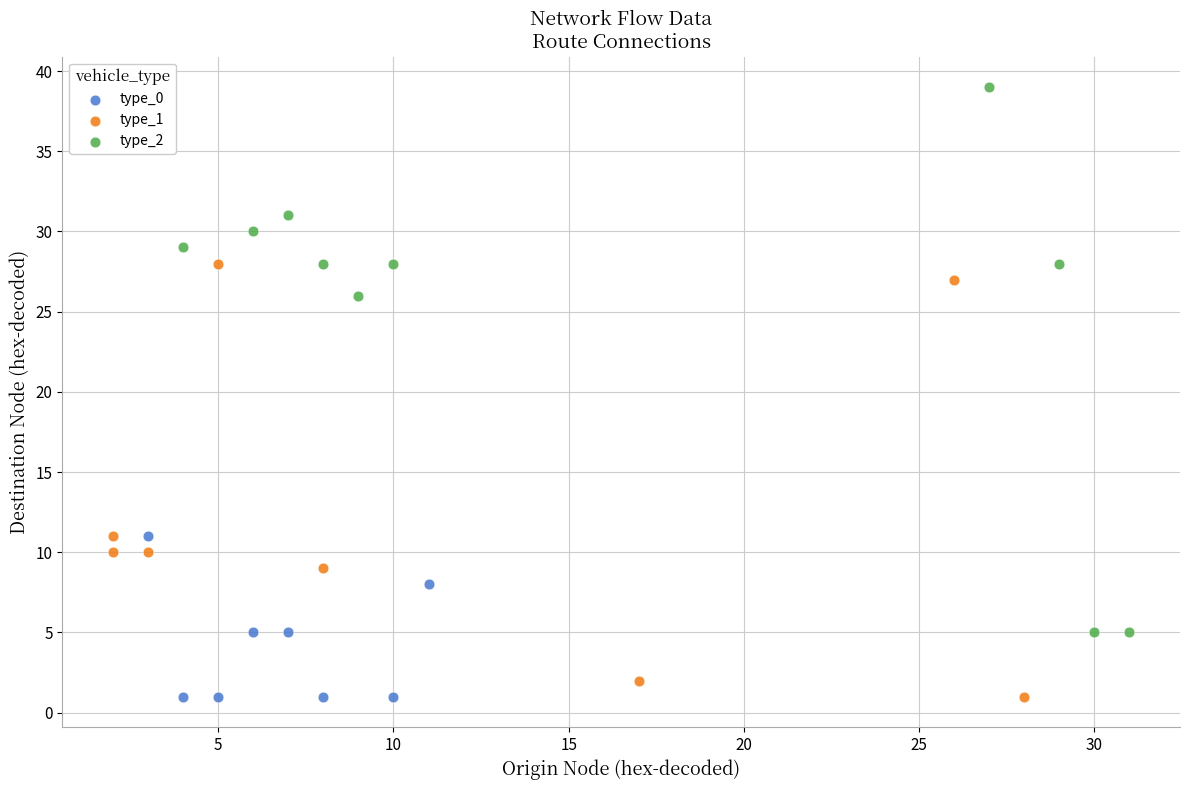

Which series contains the highest Y value?

type_2